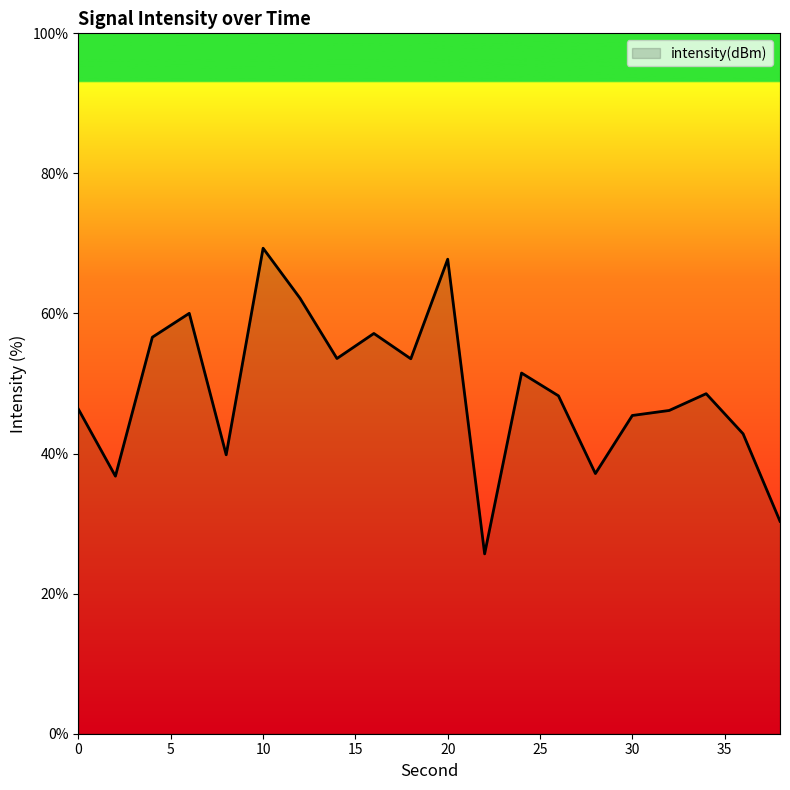

What is the smallest value displayed?

25.7